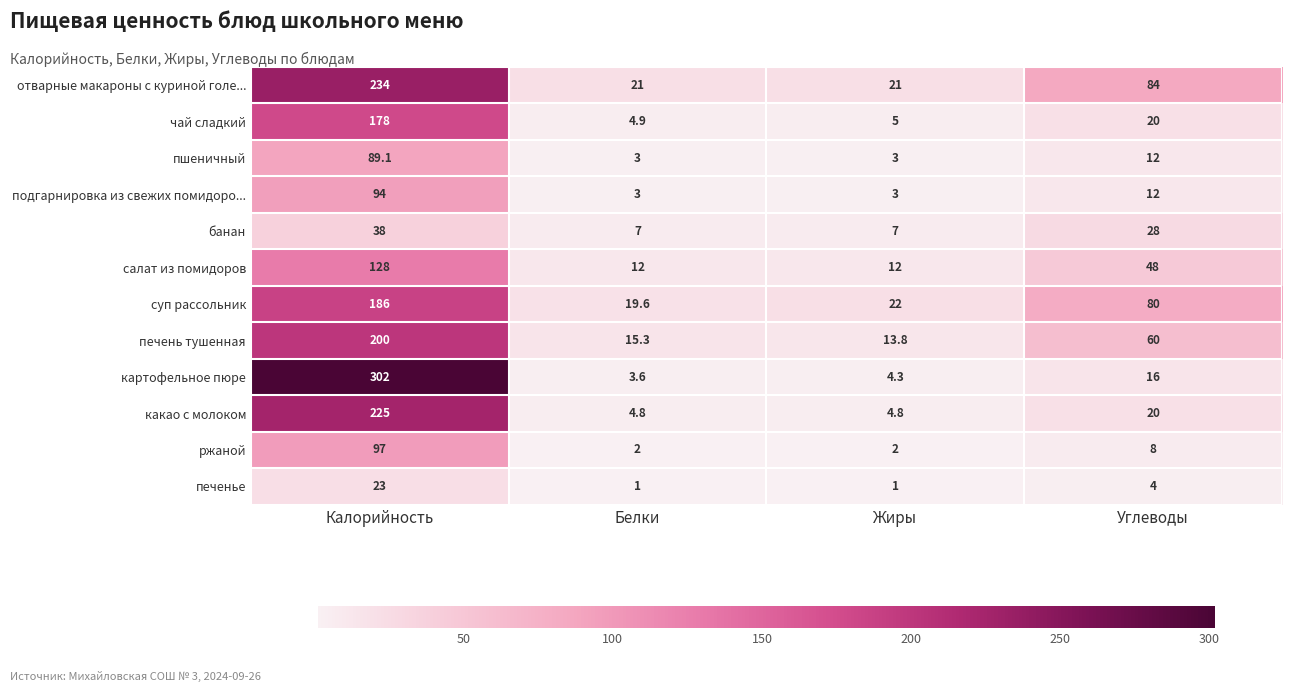

Which series has the widest spread of values?

картофельное пюре